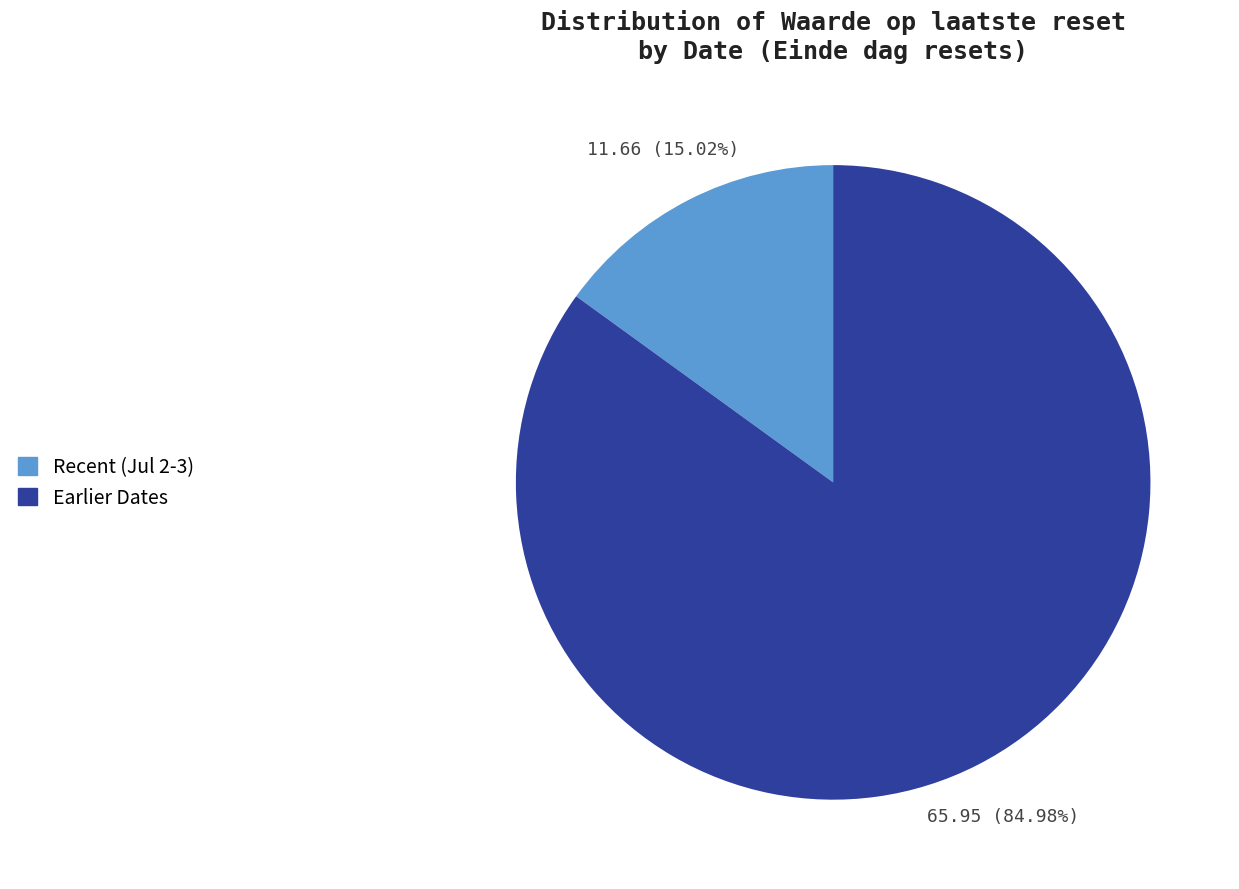

Is there any slice that represents more than half of the pie?

Yes